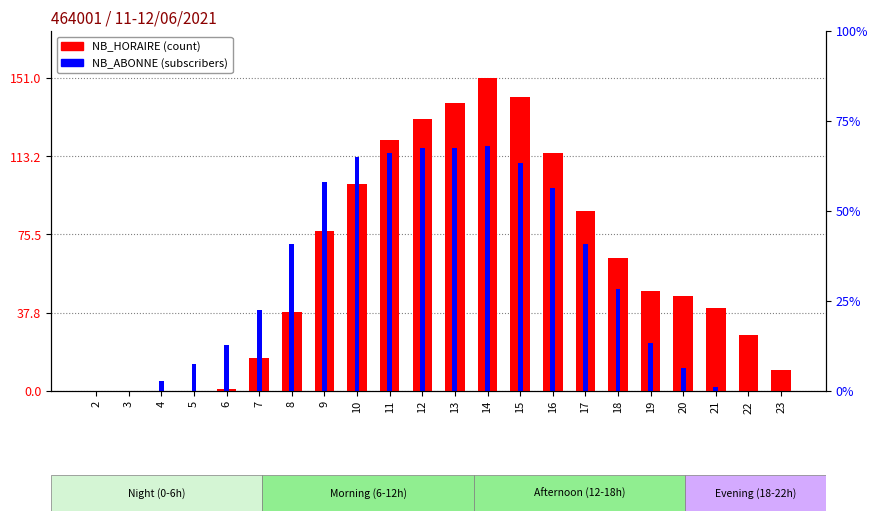

Which category has the highest value in the NB_HORAIRE series?

14